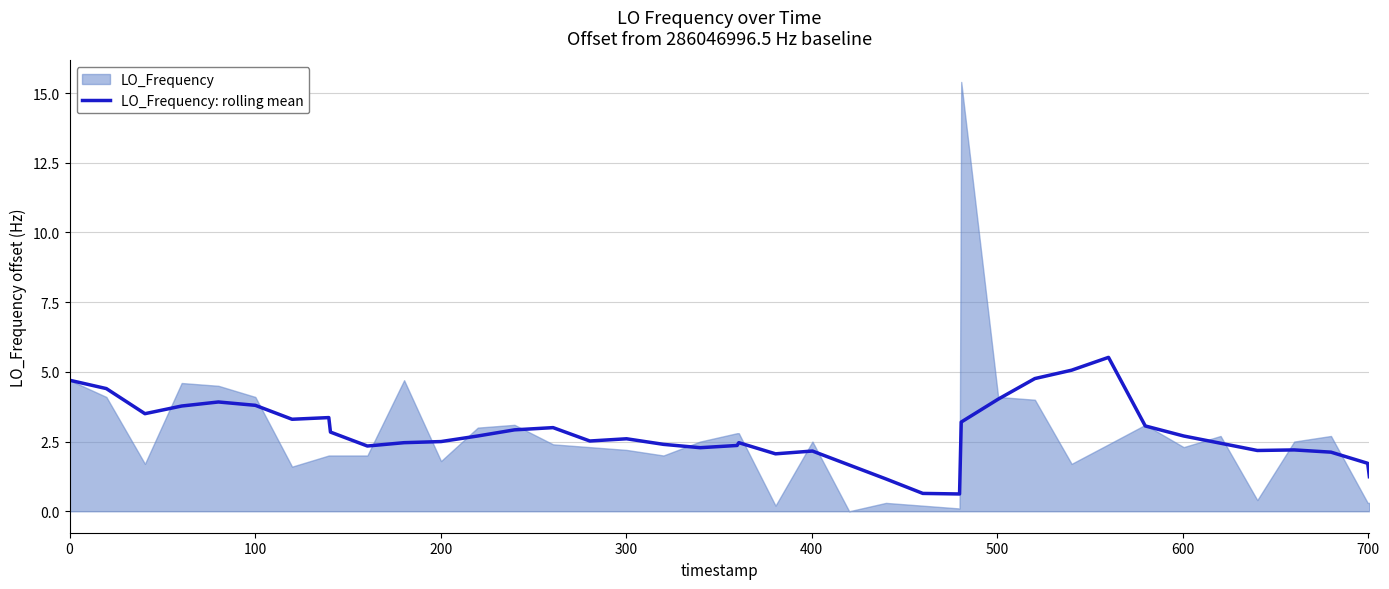

What is the highest value of the LO_Frequency: rolling mean series?

5.5